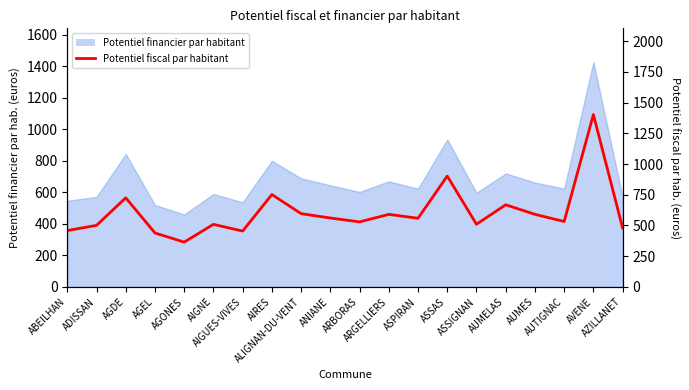

What is the change in value from AGEL to AUTIGNAC?

+93.3